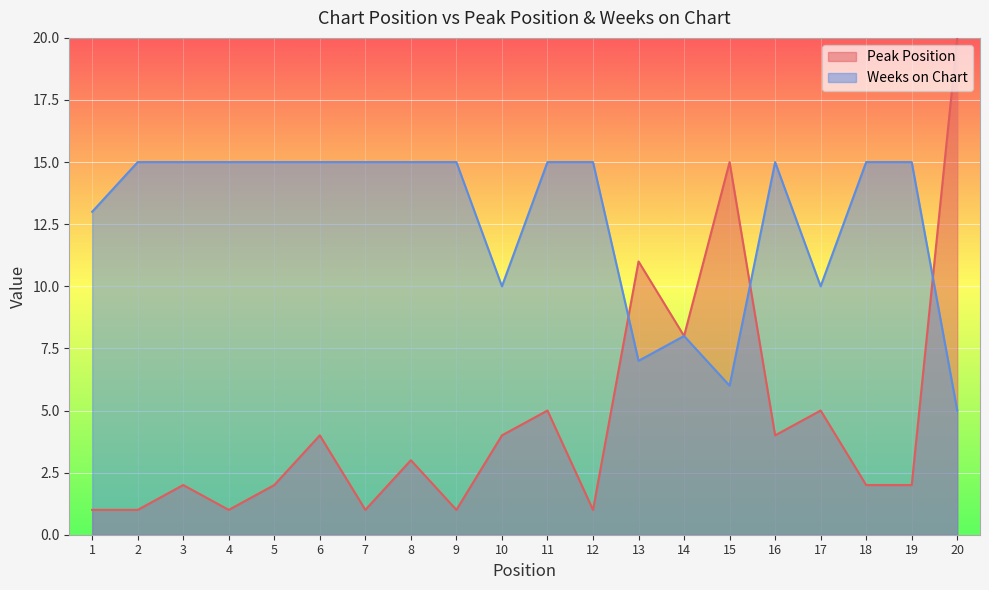

What is the highest value of the Peak Position series?

20